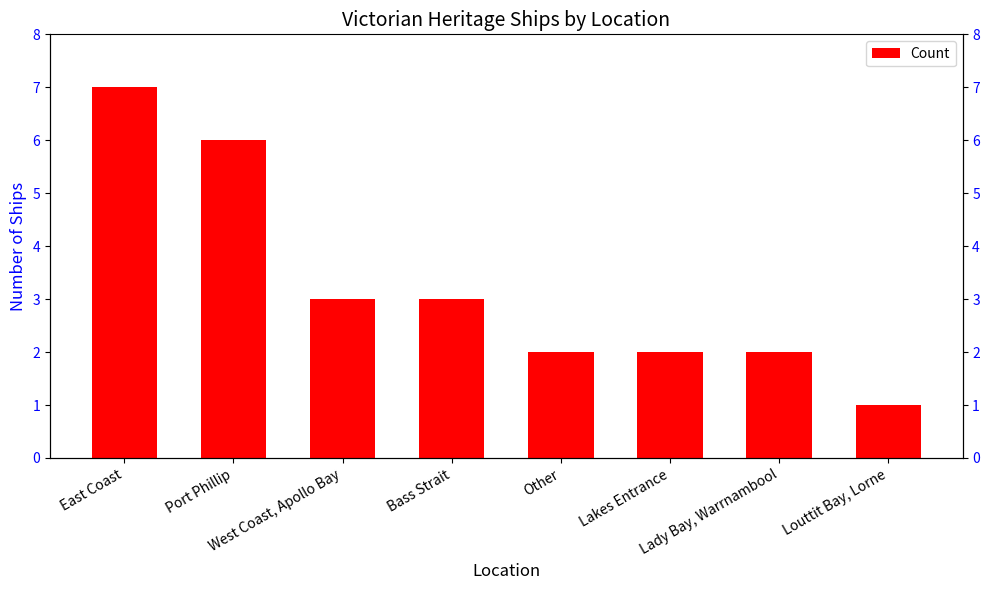

Reading left to right, transcribe all the data shown in this chart.

7	6	3	3	2	2	2	1